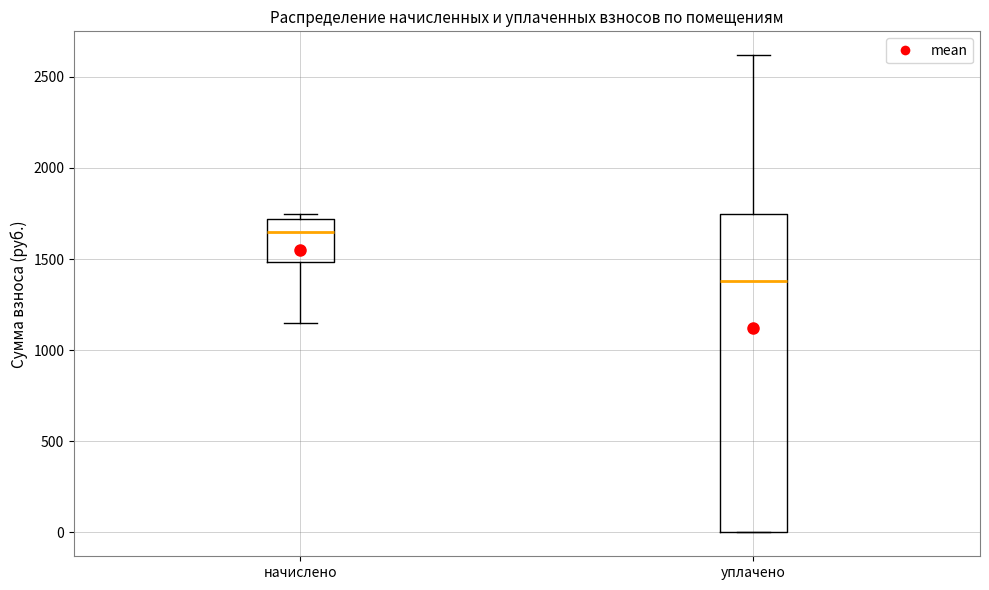

Which box has the lowest median line?

уплачено